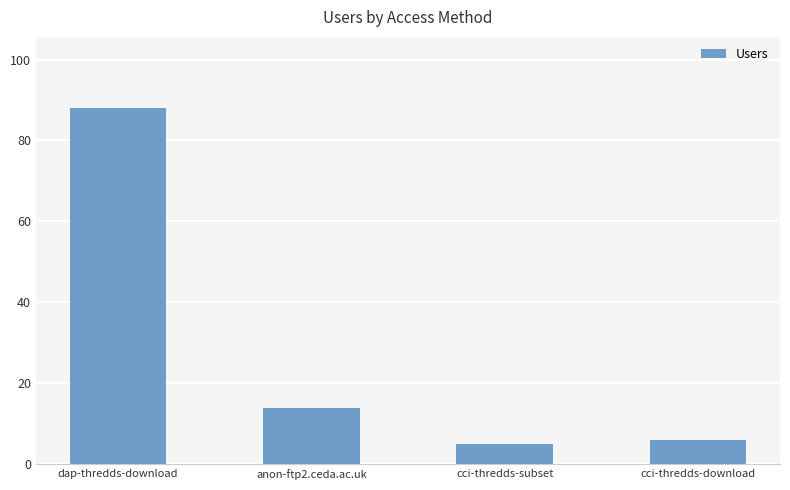

Count the number of categories in the chart.

4